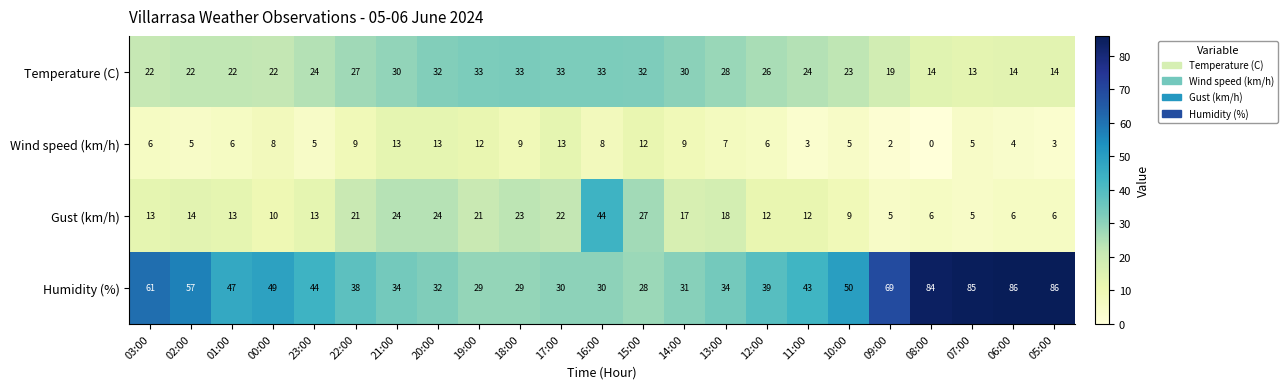

What is the difference between the highest and lowest values at 02:00?

52